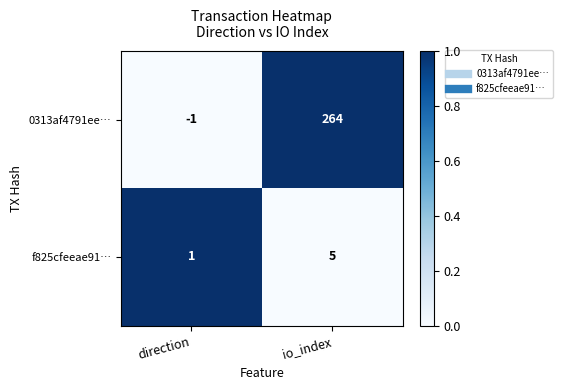

Rank the series by their average value, from highest to lowest.

0313af4791ee…, f825cfeeae91…